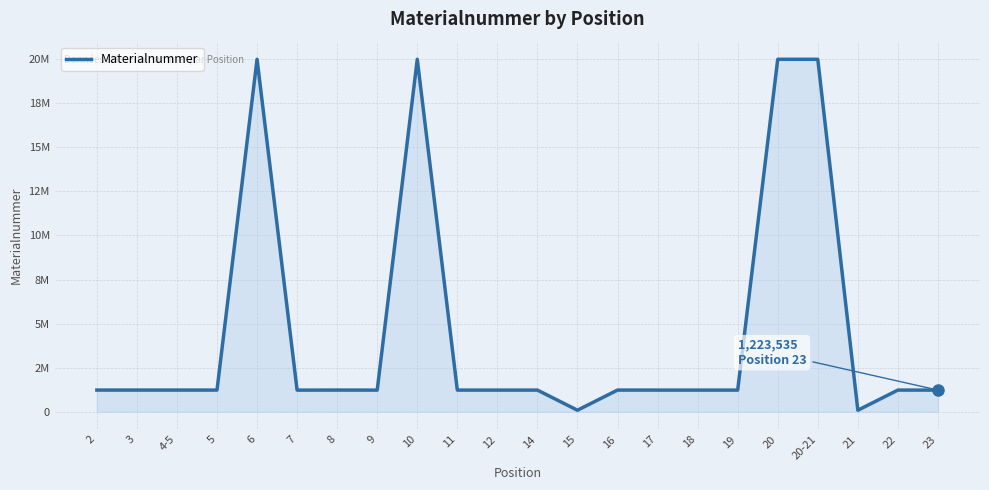

Does the chart display data point markers on the line(s)?

No